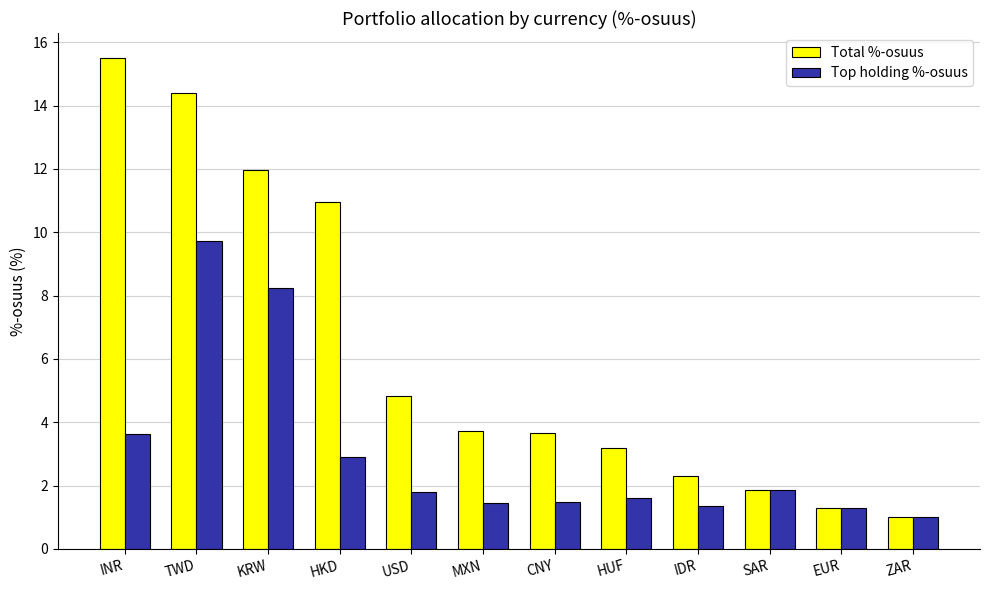

How many data points does each series have?

12